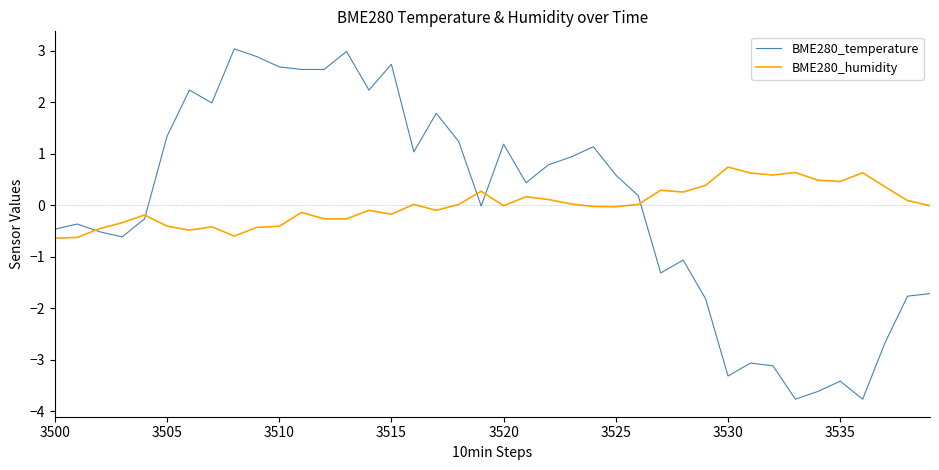

True or false: BME280_humidity and BME280_temperature intersect in this chart.

True